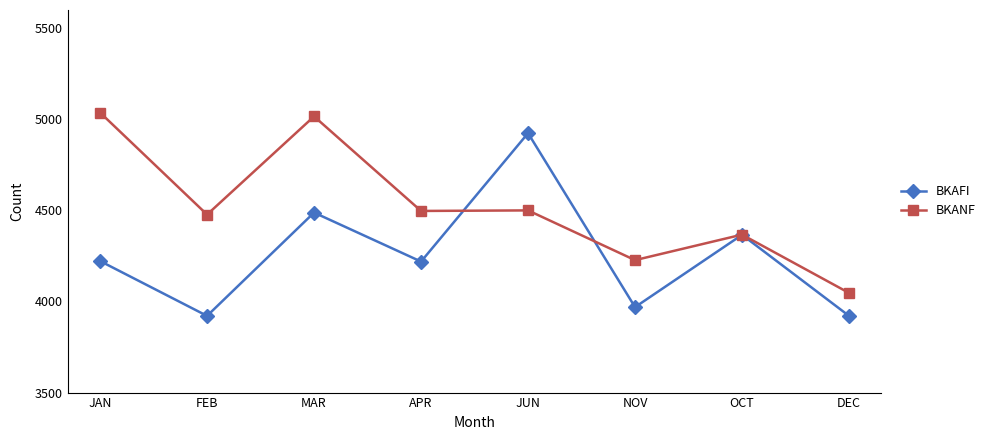

Where does the BKANF series first go above 4497?

JAN